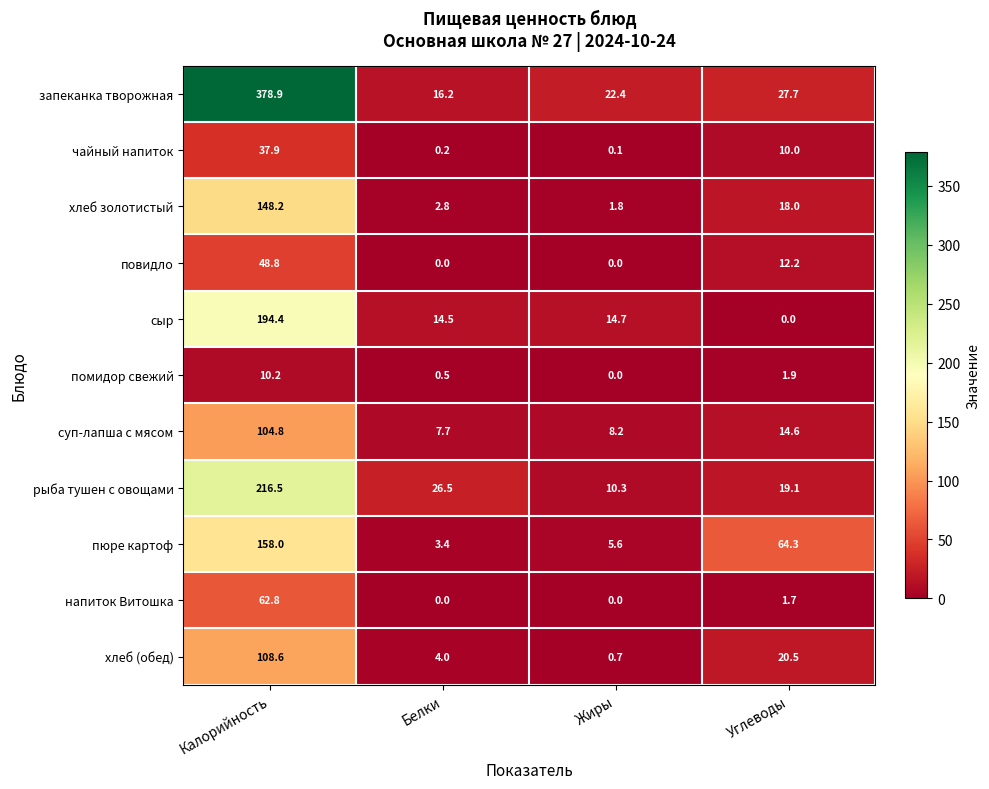

Rank the series by their maximum value, from highest to lowest.

запеканка творожная, рыба тушен с овощами, сыр, пюре картоф, хлеб золотистый, хлеб (обед), суп-лапша с мясом, напиток Витошка, повидло, чайный напиток, помидор свежий